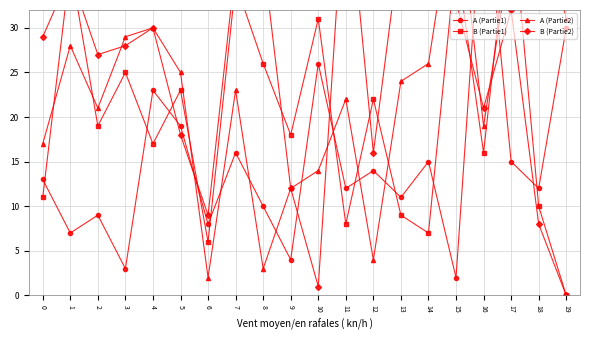

At how many categories does at least one series exceed 7?

20